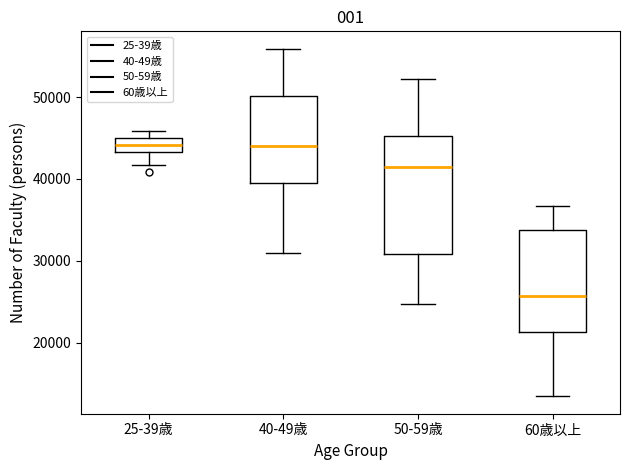

Reading left to right, read every box against the y-axis: the position of its median line, the range the box covers, and the ends of its whiskers. The values are not printed on the chart, so give them approximately, as read against the axis.

25-39歳: median 44000, box 43000 to 45000, whiskers 42000 to 46000
40-49歳: median 44000, box 39000 to 50000, whiskers 31000 to 56000
50-59歳: median 41000, box 31000 to 45000, whiskers 25000 to 52000
60歳以上: median 26000, box 21000 to 34000, whiskers 13000 to 37000